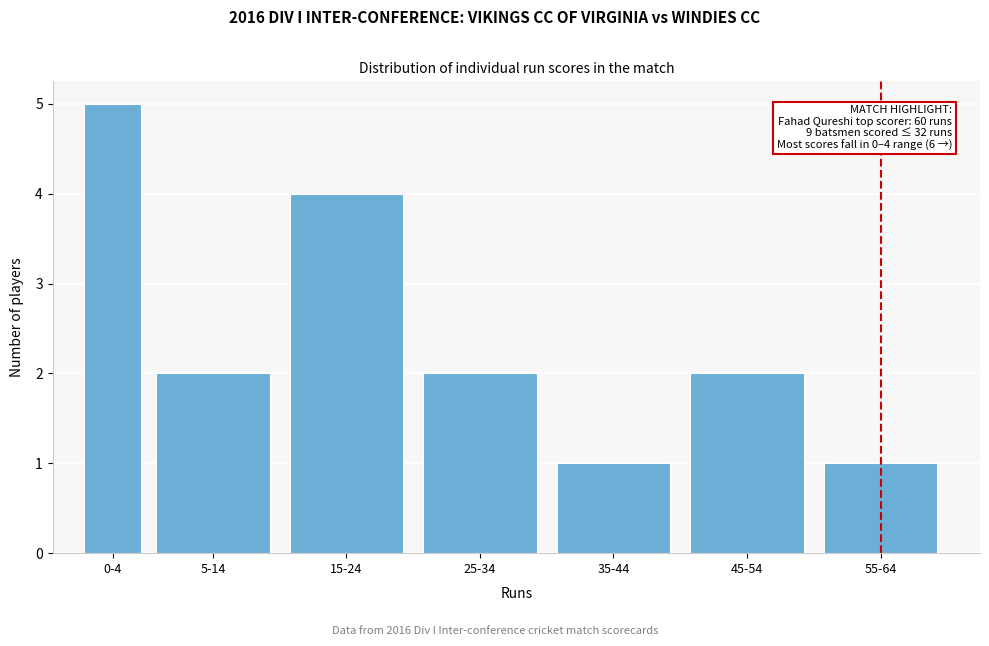

Reading left to right, extract all data points from this chart.

0-4=5	5-14=2	15-24=4	25-34=2	35-44=1	45-54=2	55-64=1